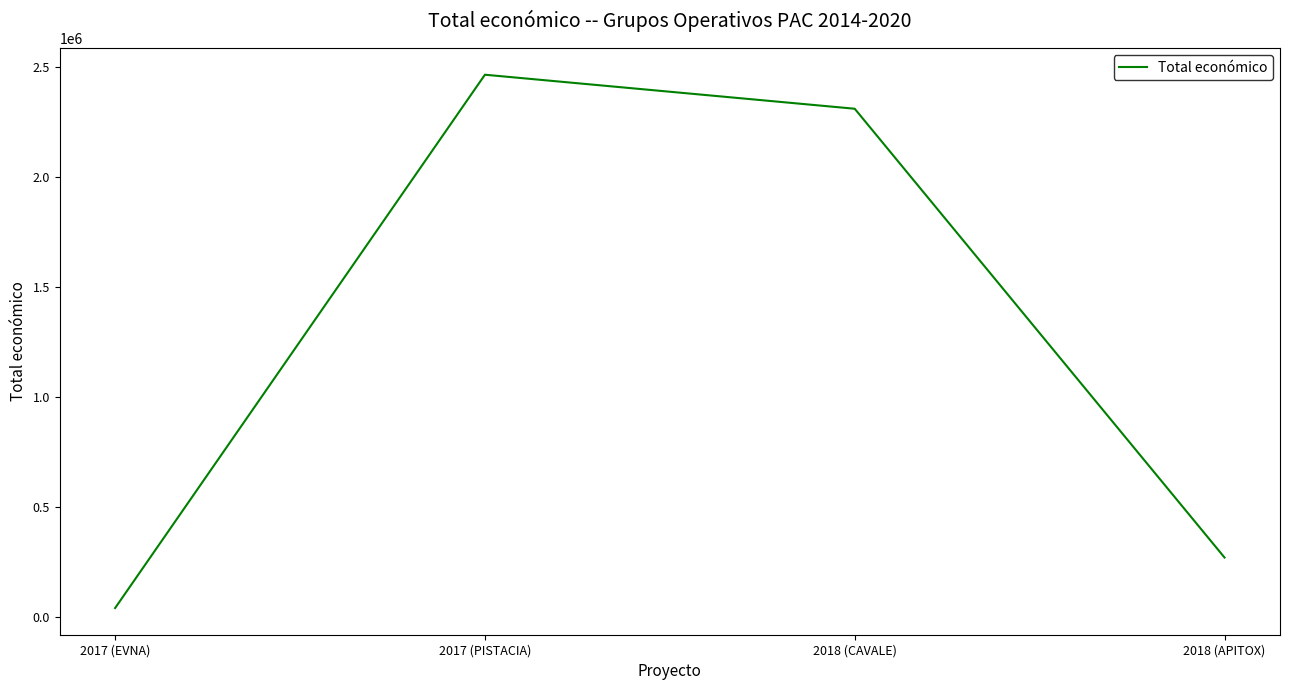

At which category does the chart reach its peak across all series?

2017 (PISTACIA)